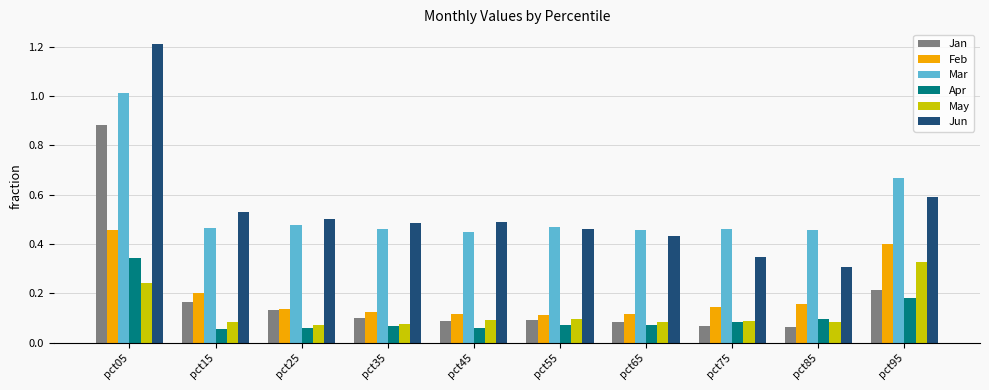

How many bars are there in total?

60